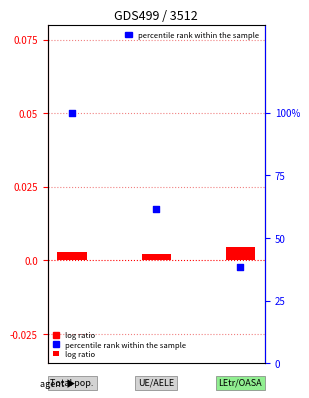

What are all the series names shown in the legend?

log ratio, percentile rank within the sample